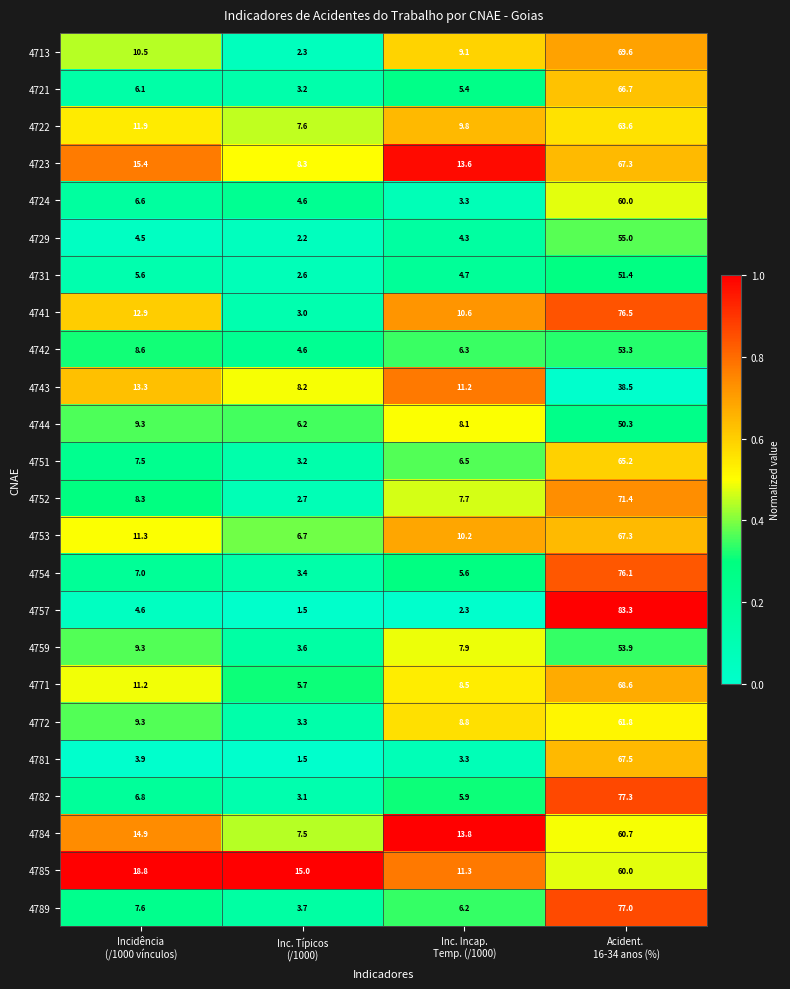

What is the smallest value displayed?

1.5